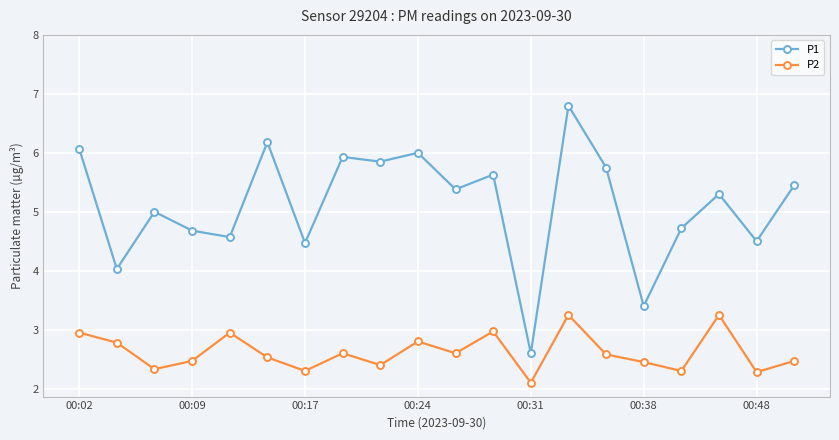

What is the sum of all P2 values?

52.4